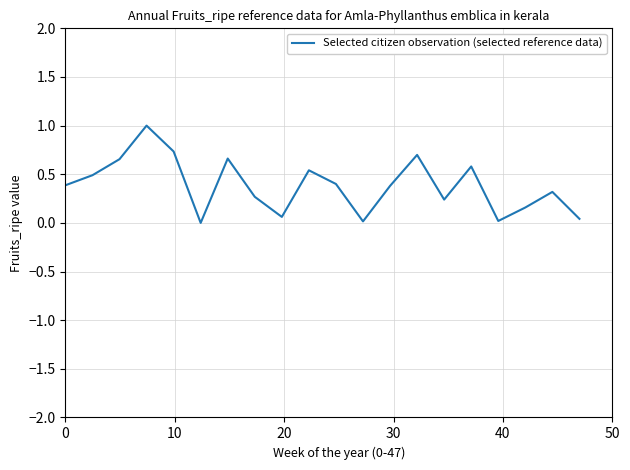

What is the maximum value shown in the chart?

1.0